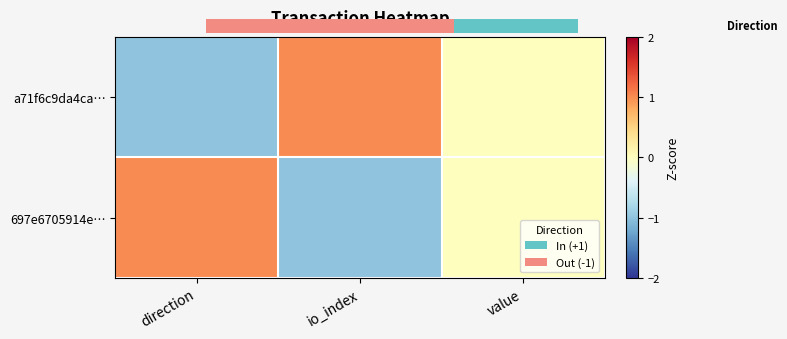

Which series has the widest spread of values?

a71f6c9da4ca…